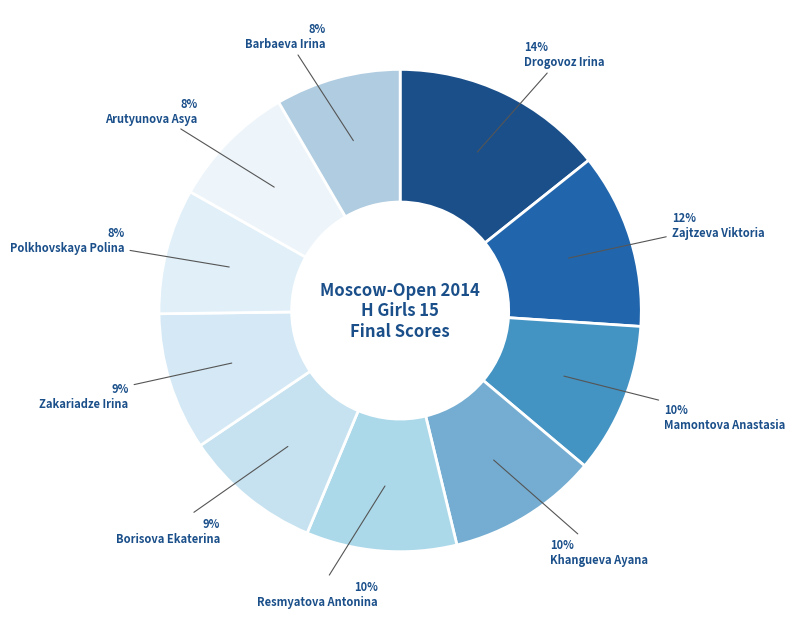

Is the sum of Zajtzeva Viktoria and Barbaeva Irina greater than half?

No